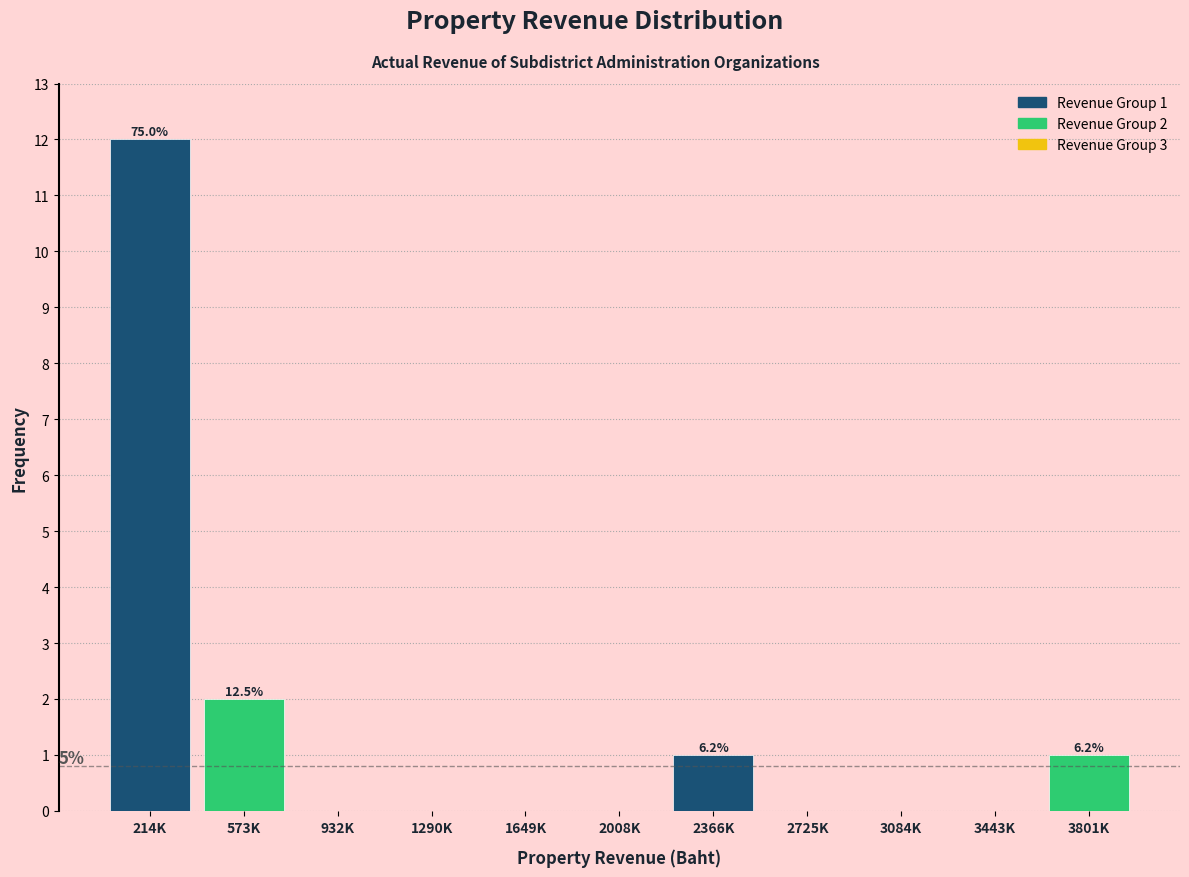

Reading left to right, what are all the values shown in this chart?

214K=12	573K=2	932K=0	1290K=0	1649K=0	2008K=0	2366K=1	2725K=0	3084K=0	3443K=0	3801K=1